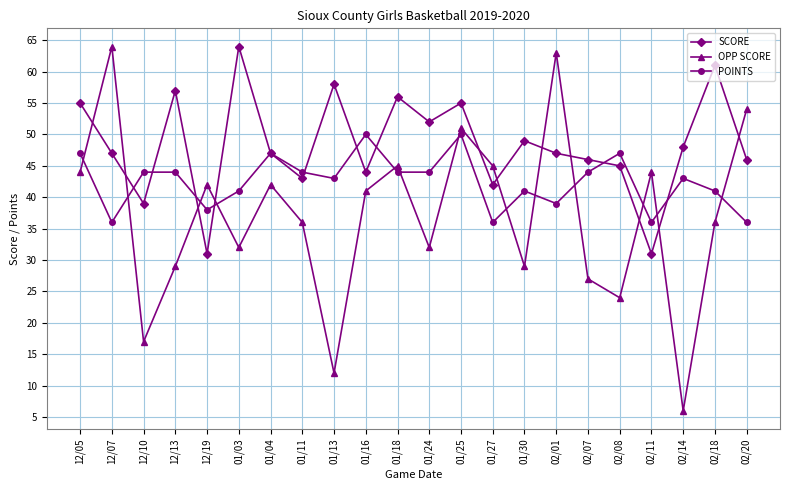

True or false: POINTS has a value of 43 at 01/13.

True